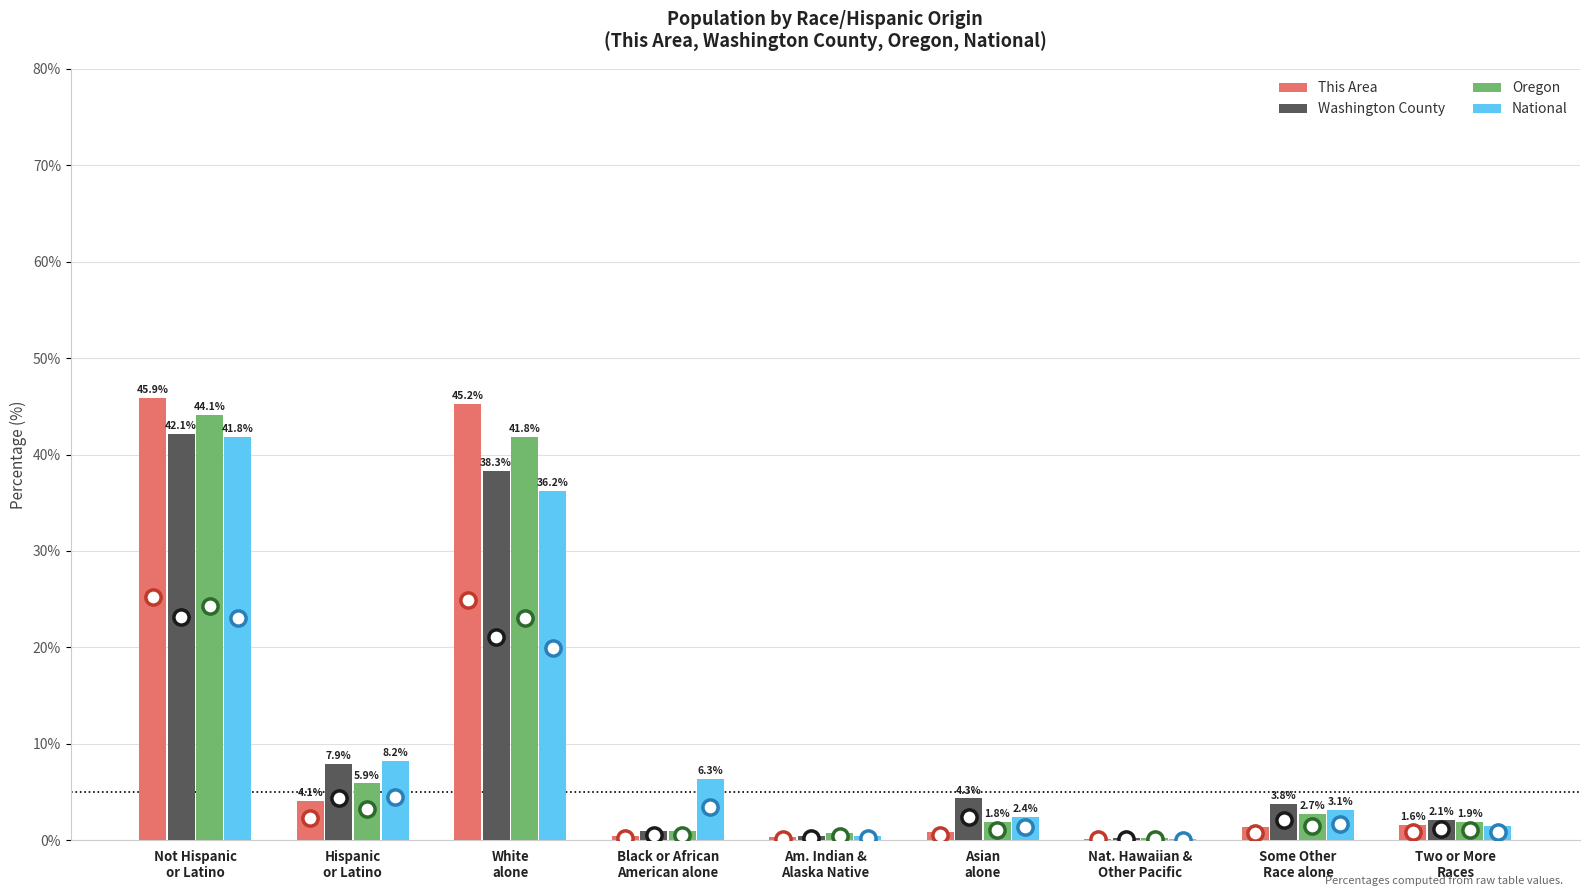

At how many categories does at least one series exceed 14?

2